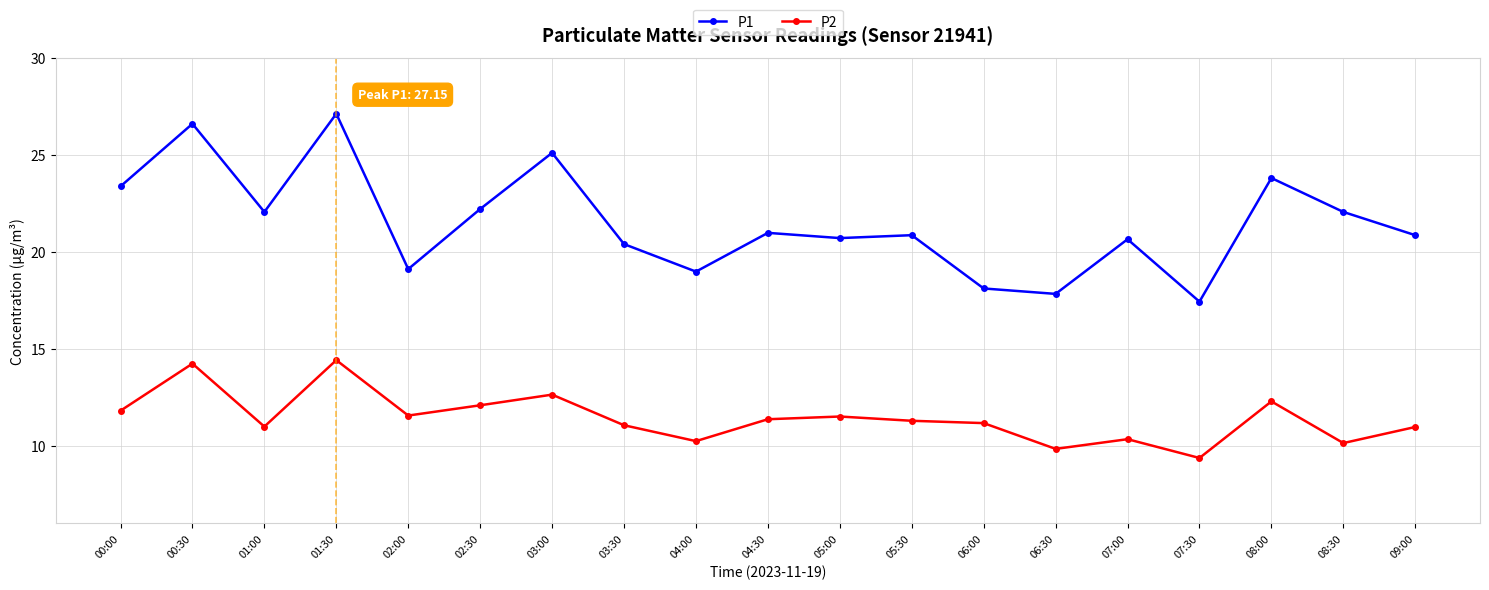

At how many categories does at least one series exceed 17?

19